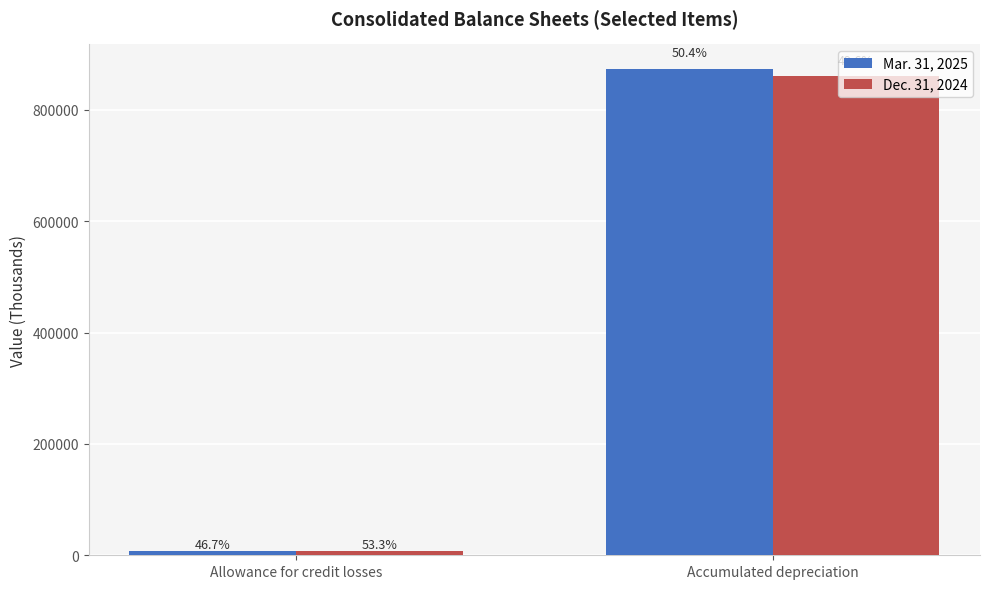

Reading left to right, transcribe all the data shown in this chart.

Mar. 31, 2025: 6918	874056
Dec. 31, 2024: 7906	860227